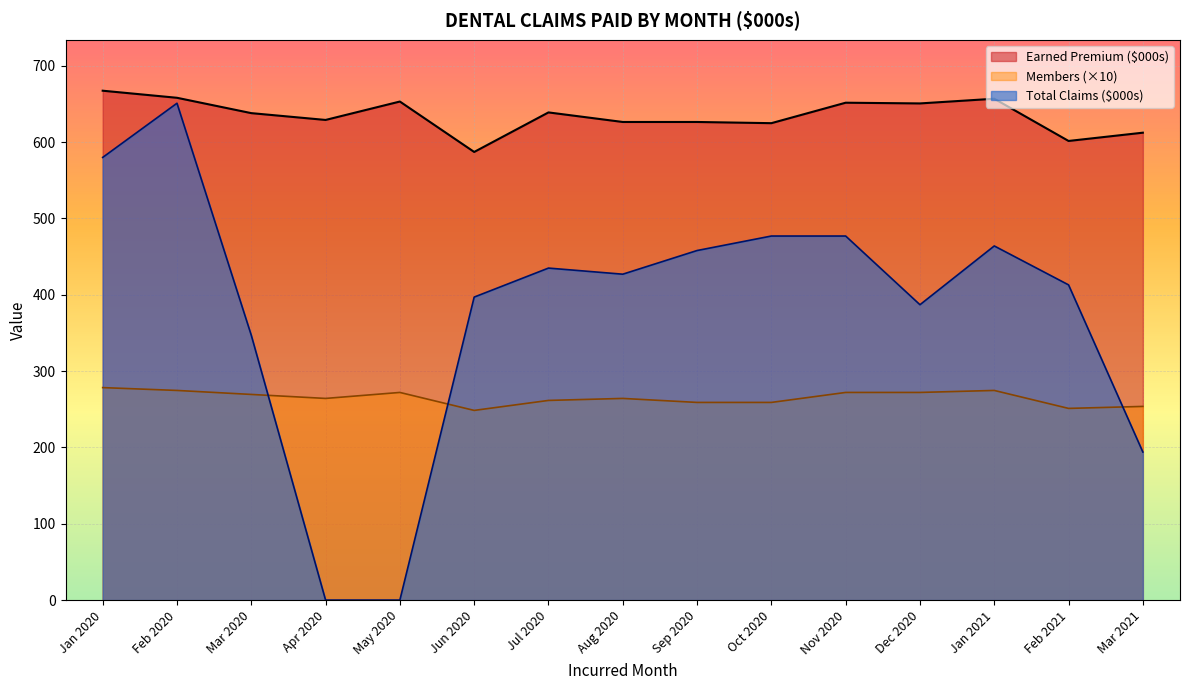

True or false: Members and Earned Premium cross at least once.

False